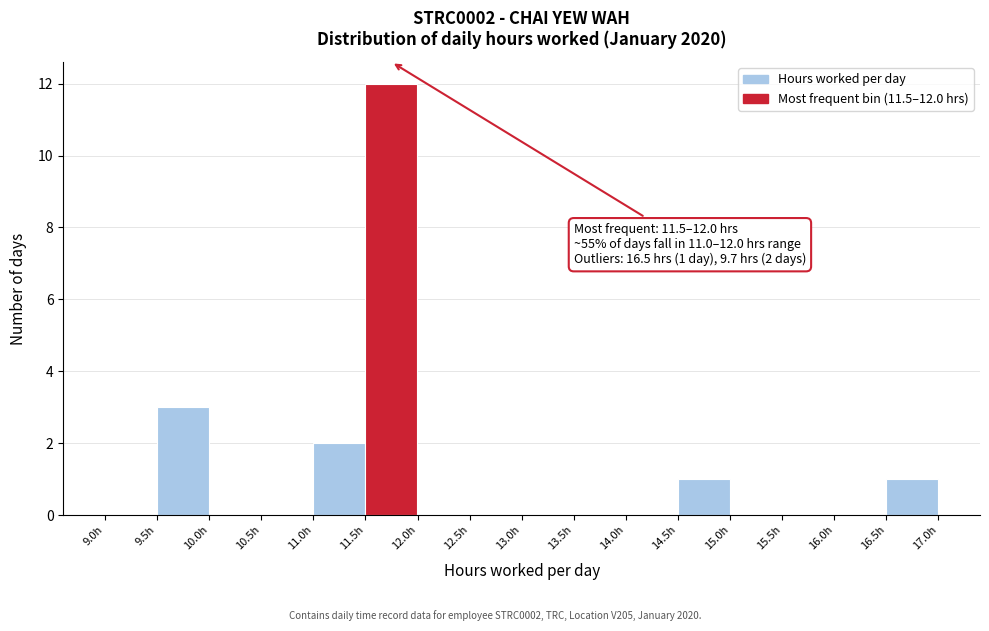

Which range on the x-axis has the tallest bar?

11.5 to 12.0